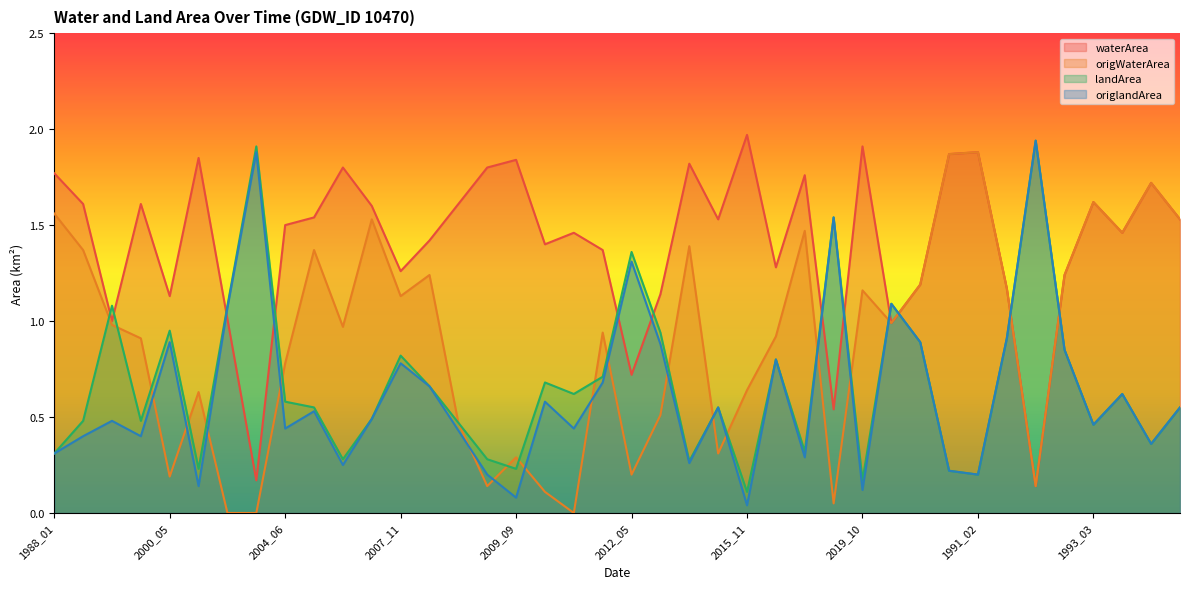

Where do landArea and waterArea first cross each other?

1992_01 and 1997_01